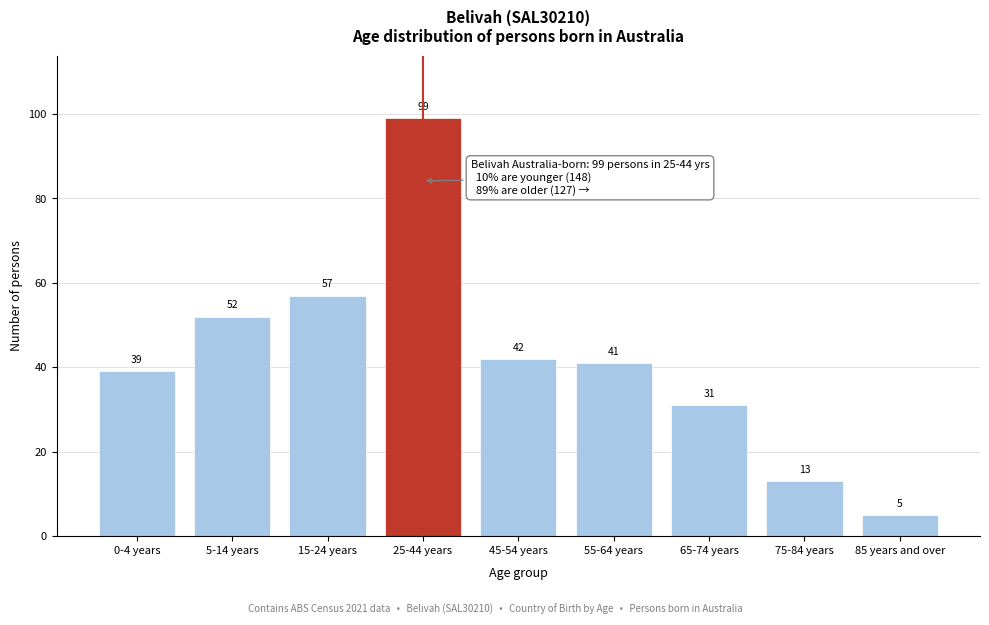

Reading right to left, what are all the values shown in this chart?

85 years and over=5	75-84 years=13	65-74 years=31	55-64 years=41	45-54 years=42	25-44 years=99	15-24 years=57	5-14 years=52	0-4 years=39